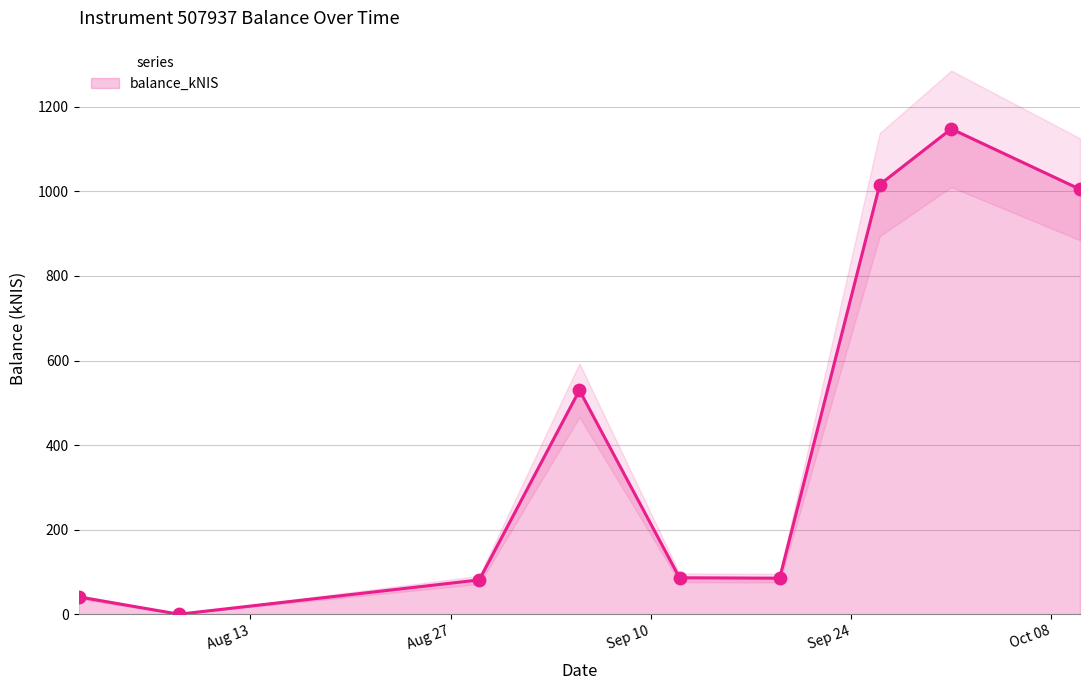

What is the change in value from 2024-09-12 to 2024-10-10?

+918.8